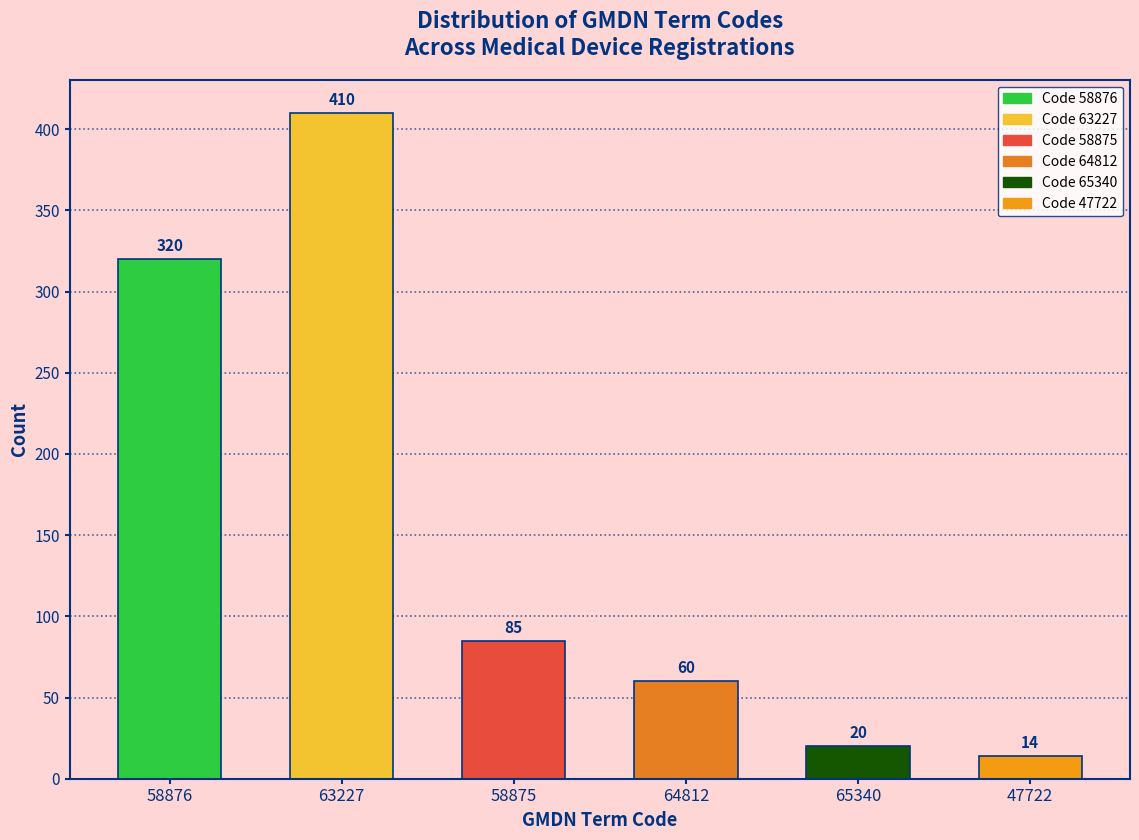

Reading right to left, extract all data points from this chart.

47722=14	65340=20	64812=60	58875=85	63227=410	58876=320